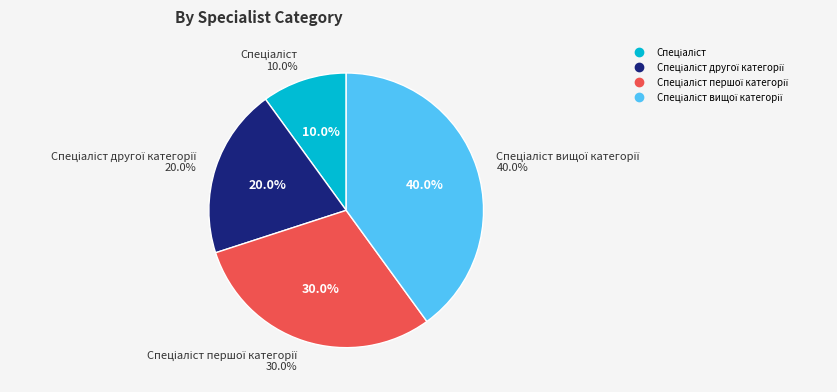

Between Спеціаліст вищої категорії and Спеціаліст другої категорії, which is larger?

Спеціаліст вищої категорії